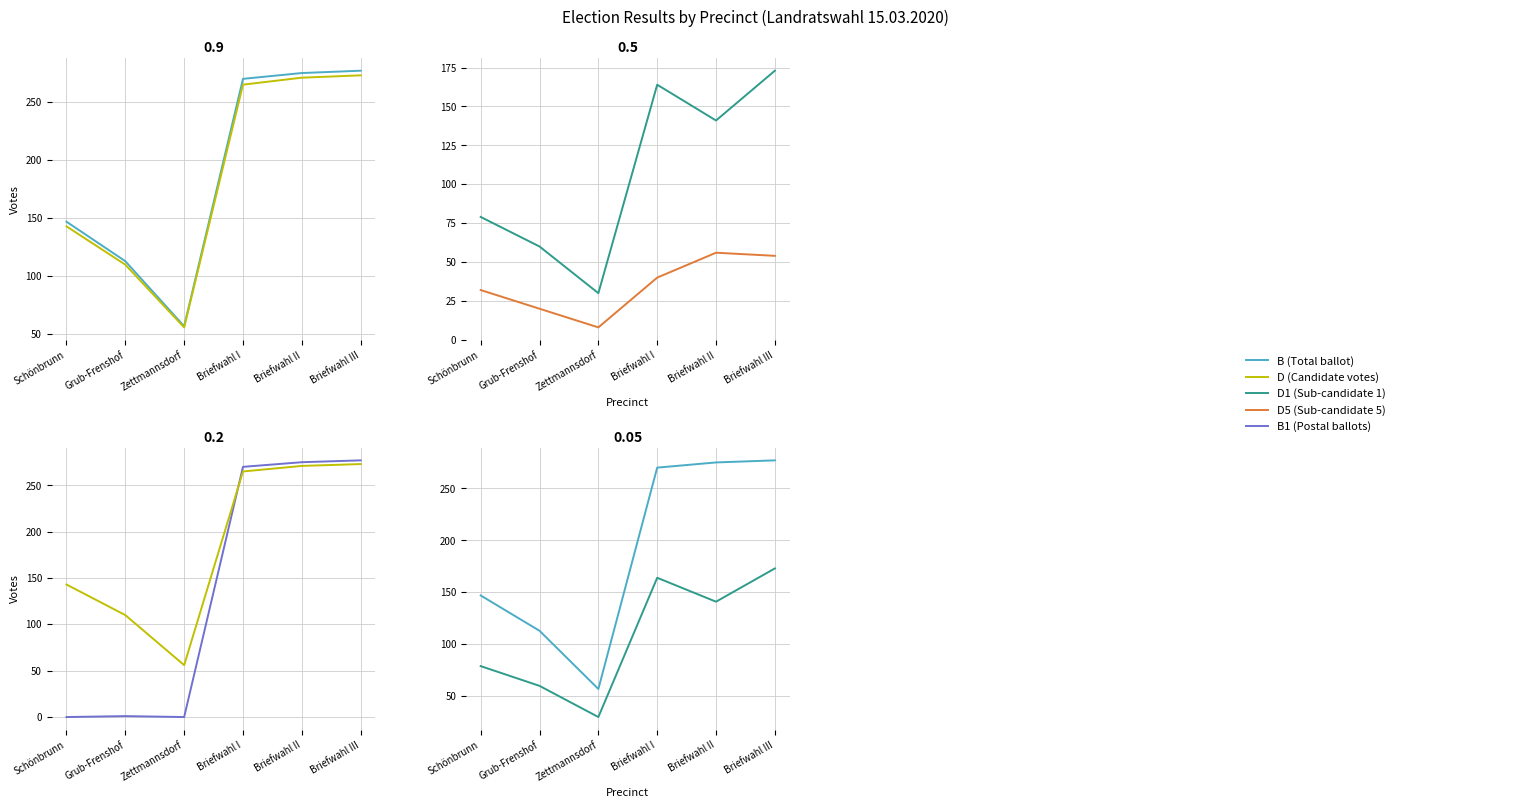

Rank the series at Schönbrunn from lowest to highest value.

B1, D5, D1, D, B